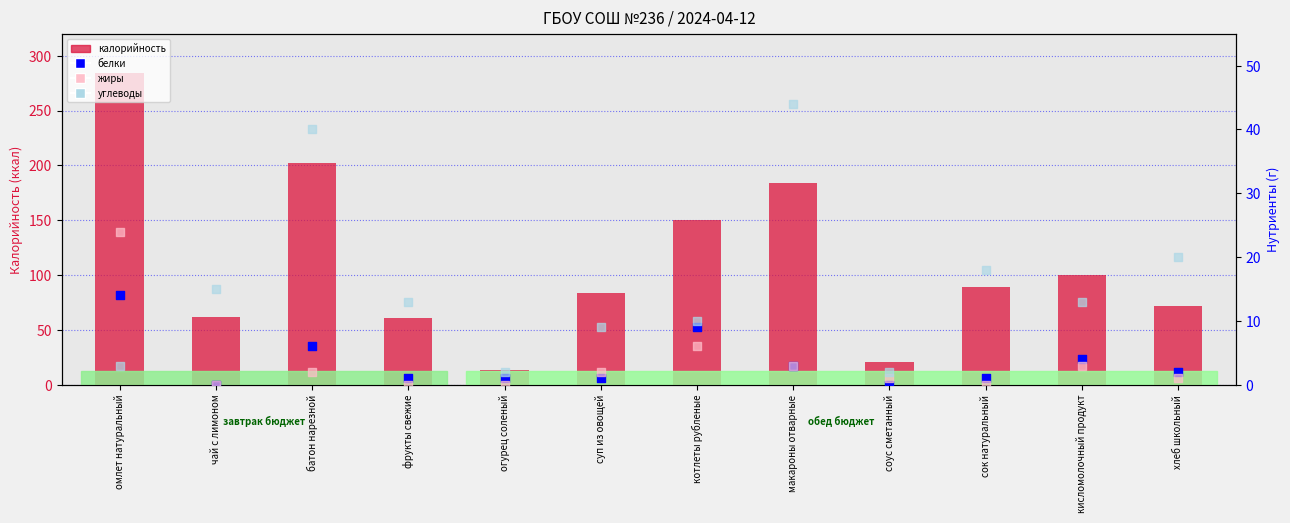

Which series has the widest spread of Y values?

калорийность